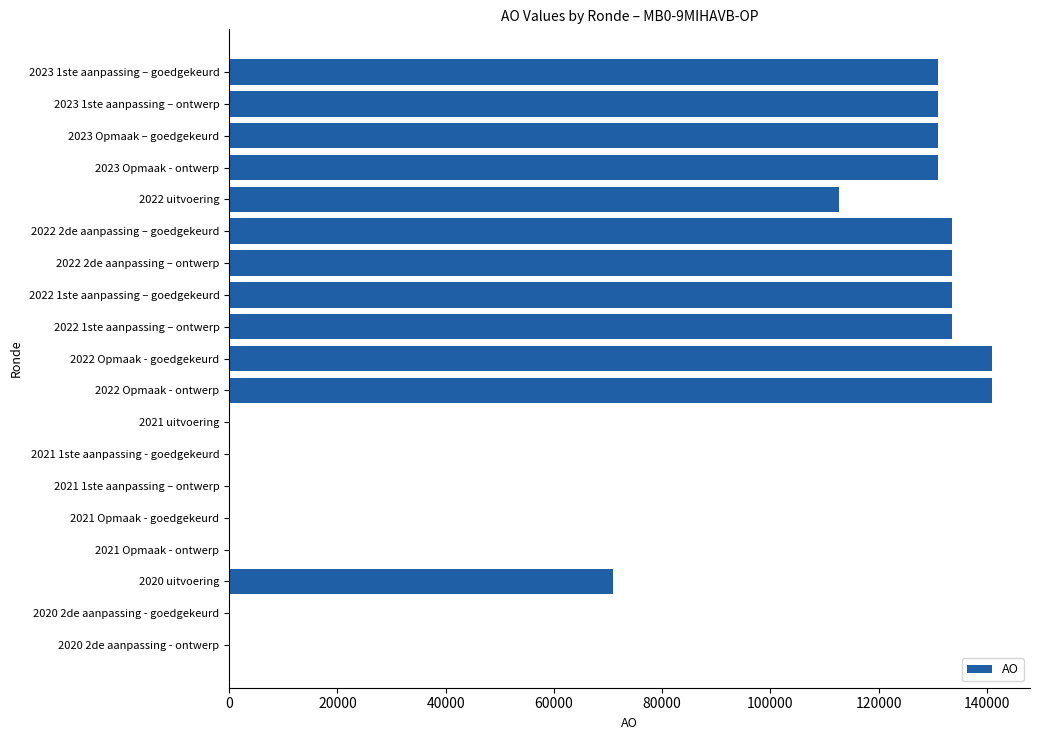

The value at 2021 uitvoering is 0. True or false?

True